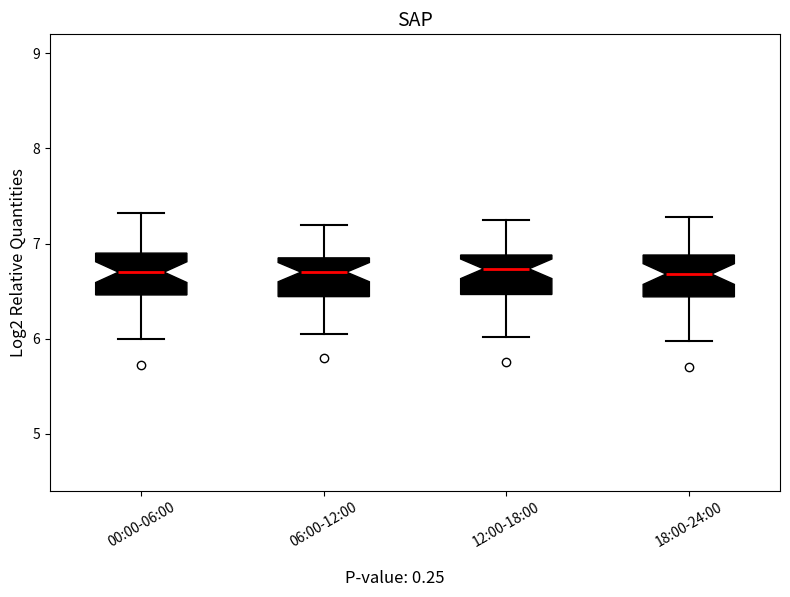

Reading left to right, read every box against the y-axis: the position of its median line, the range the box covers, and the ends of its whiskers. The values are not printed on the chart, so give them approximately, as read against the axis.

00:00-06:00: median 6.7, box 6.5 to 6.9, whiskers 6.0 to 7.3
06:00-12:00: median 6.7, box 6.4 to 6.9, whiskers 6.1 to 7.2
12:00-18:00: median 6.7, box 6.5 to 6.9, whiskers 6.0 to 7.3
18:00-24:00: median 6.7, box 6.4 to 6.9, whiskers 6.0 to 7.3